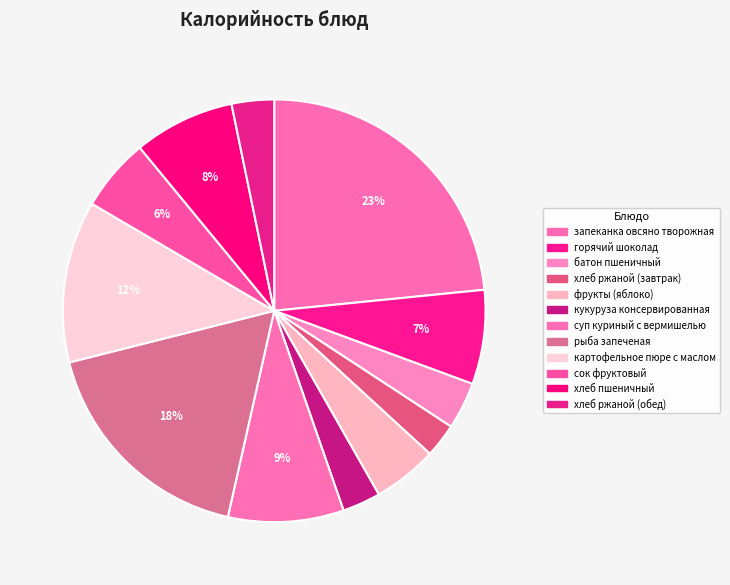

The рыба запеченая slice represents 10% of the pie. True or false?

False